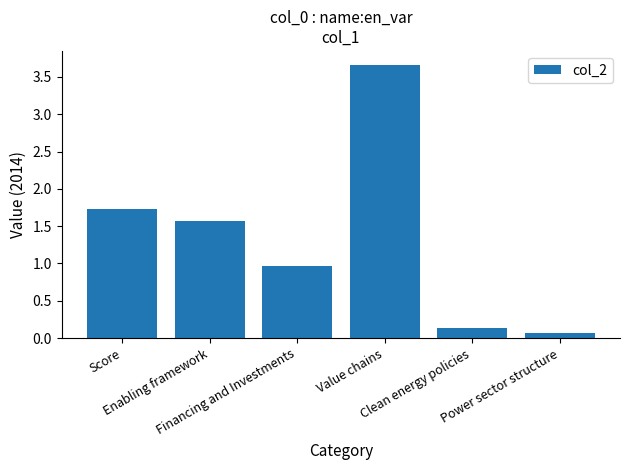

What is the average value?

1.4